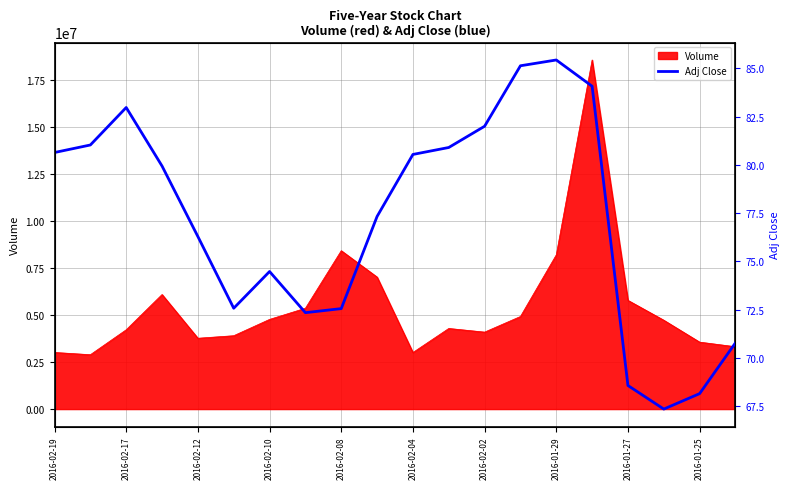

True or false: the data has more than 1 interior local peaks.

True